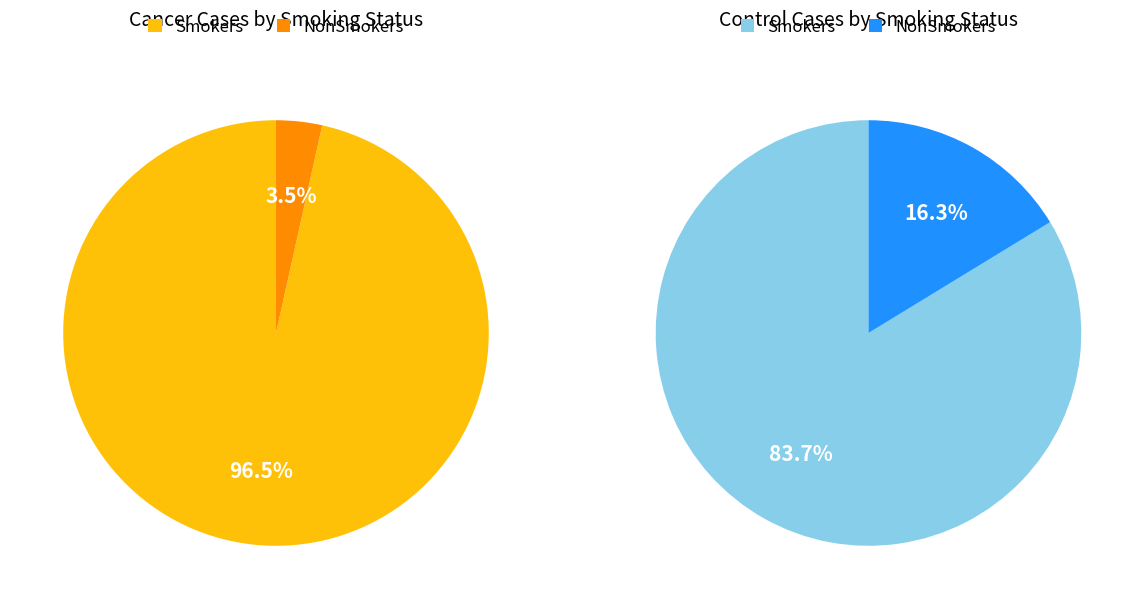

To the nearest percent, what portion does Smokers represent?

84%